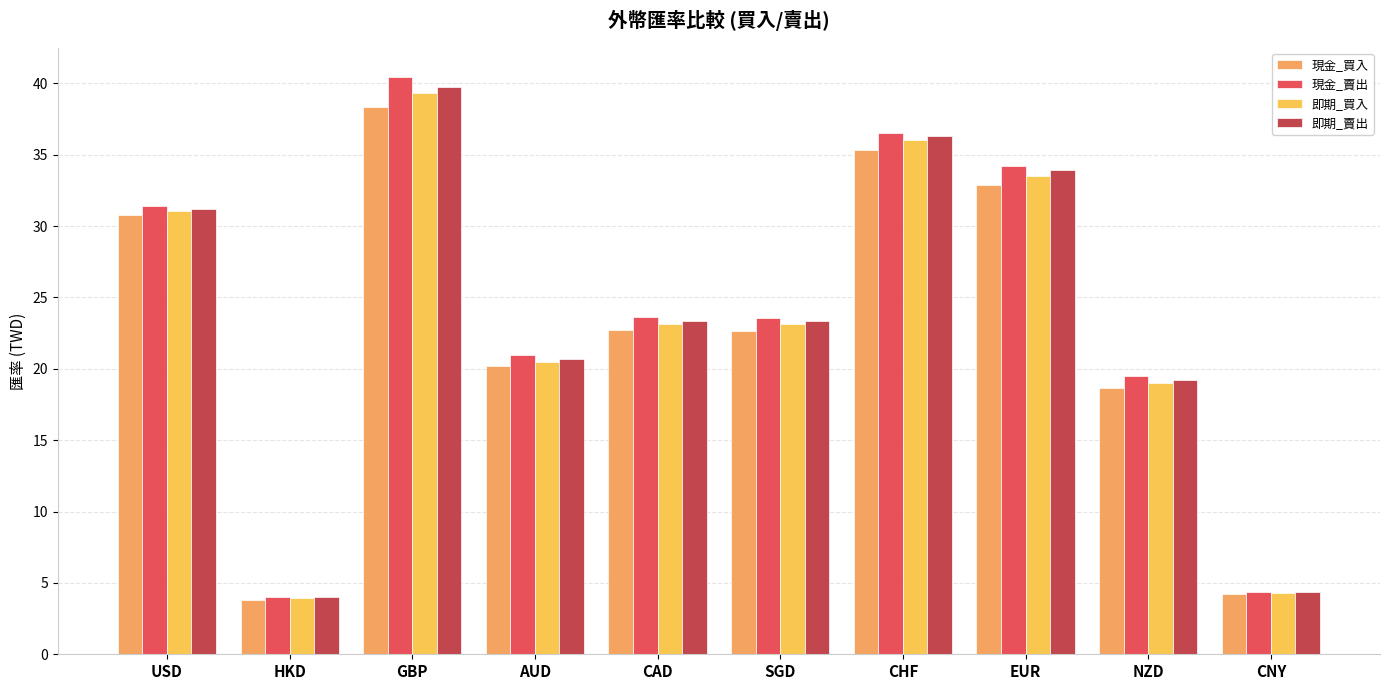

What is the label of the 3rd bar from the right?

EUR